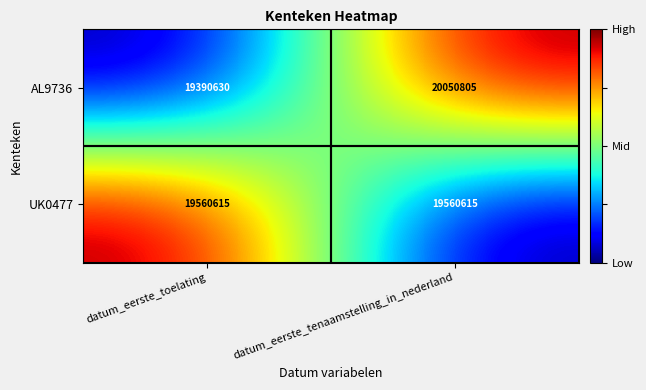

What is the greatest value displayed?

20050805